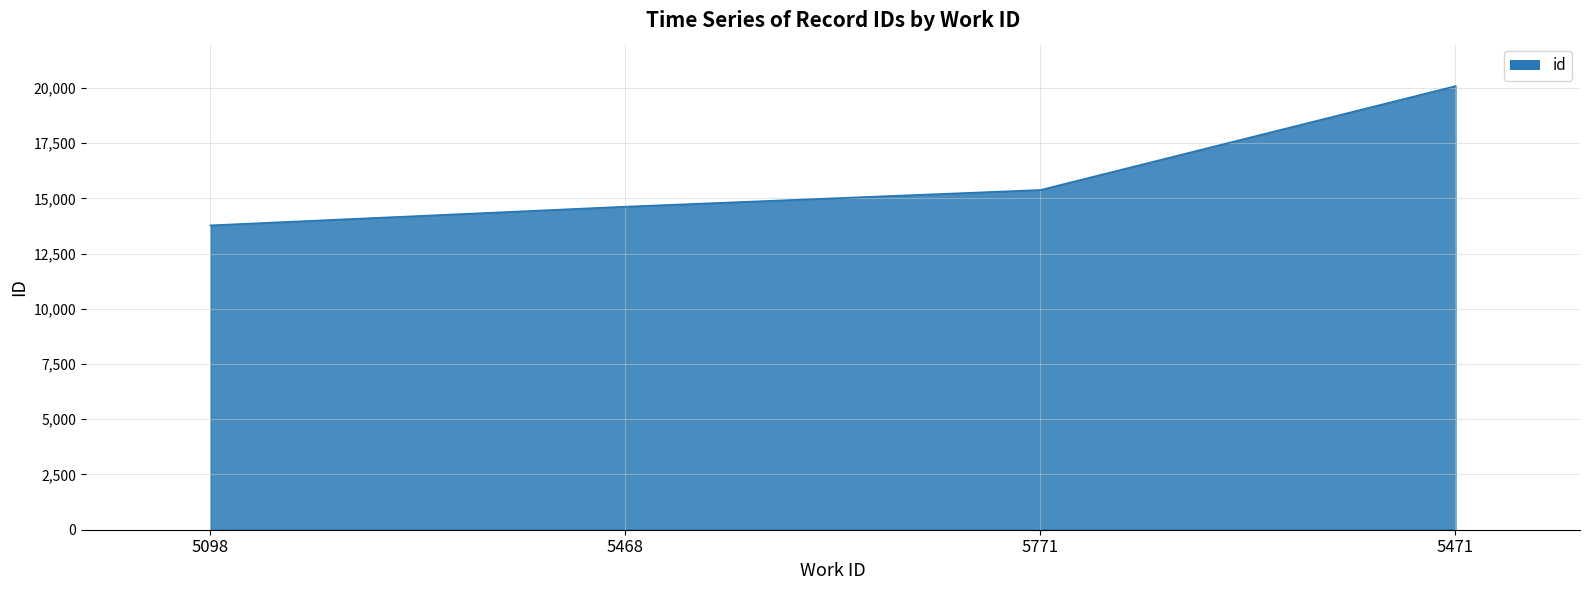

Read the value at 5468, to the nearest 10.

14620